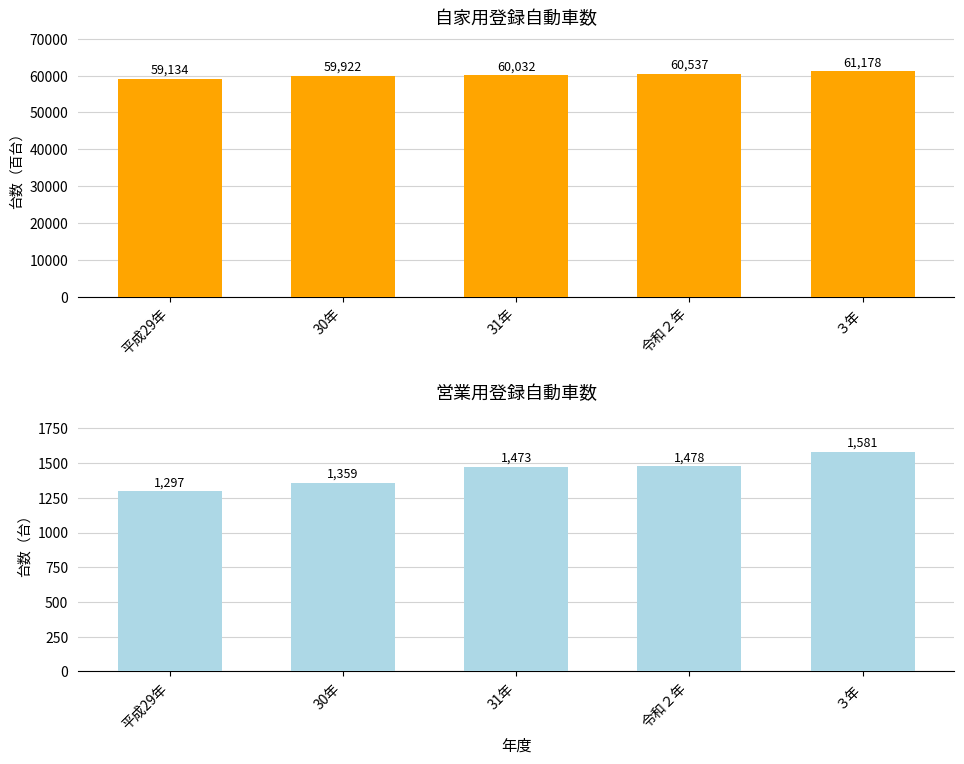

What are all the series names shown in the legend?

自家用, 営業用